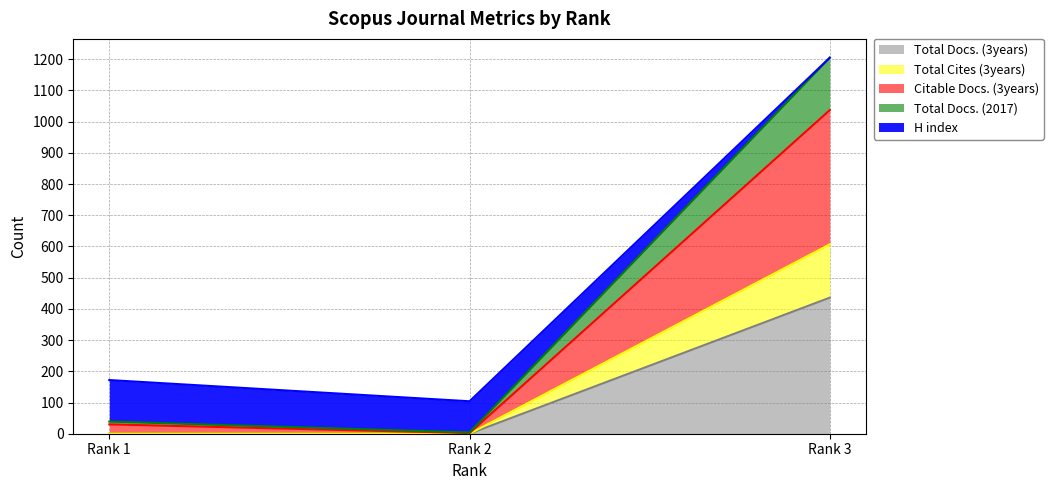

Reading left to right, what are the values for Total Docs. (3years)?

0	0	436